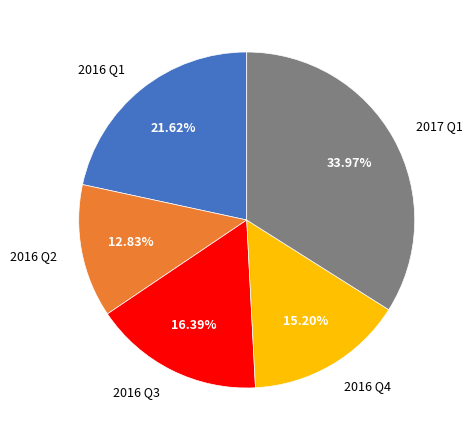

Count the number of slices in the pie.

5